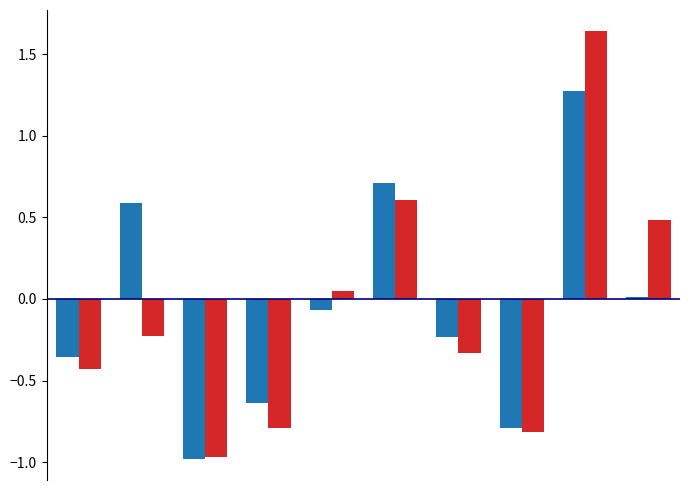

How many groups of bars are there?

10